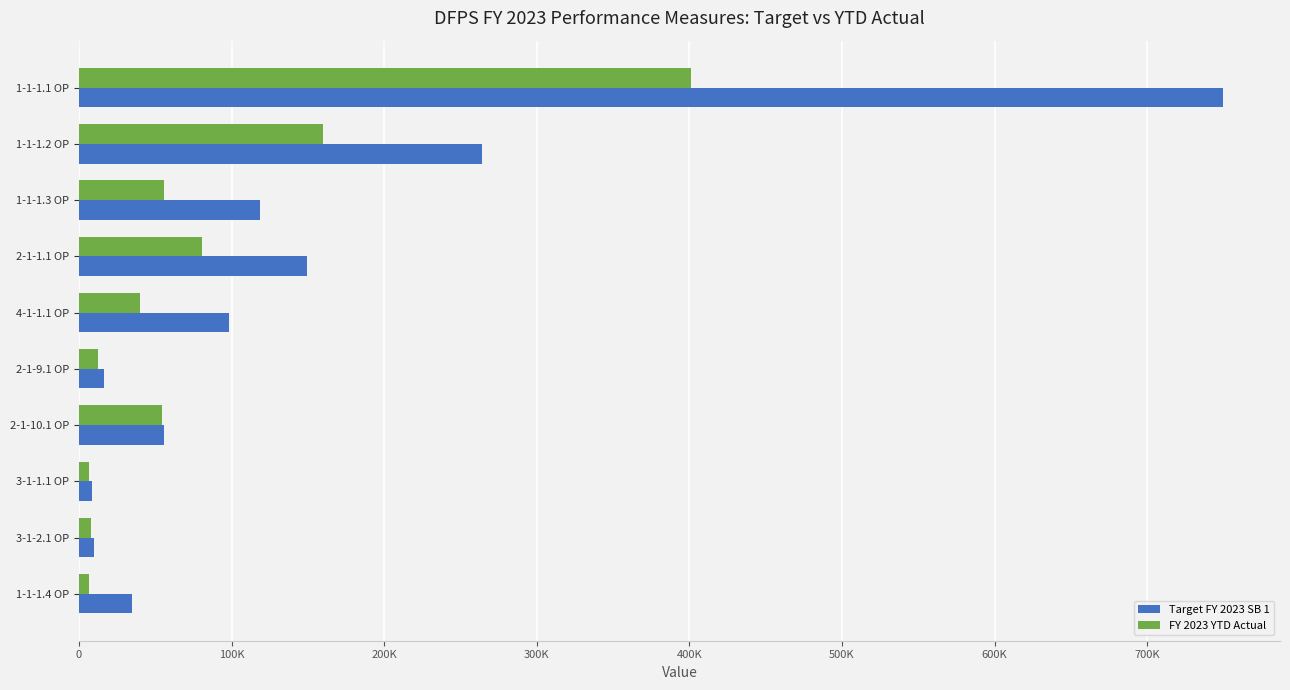

What position from the left is 2-1-10.1 OP?

7